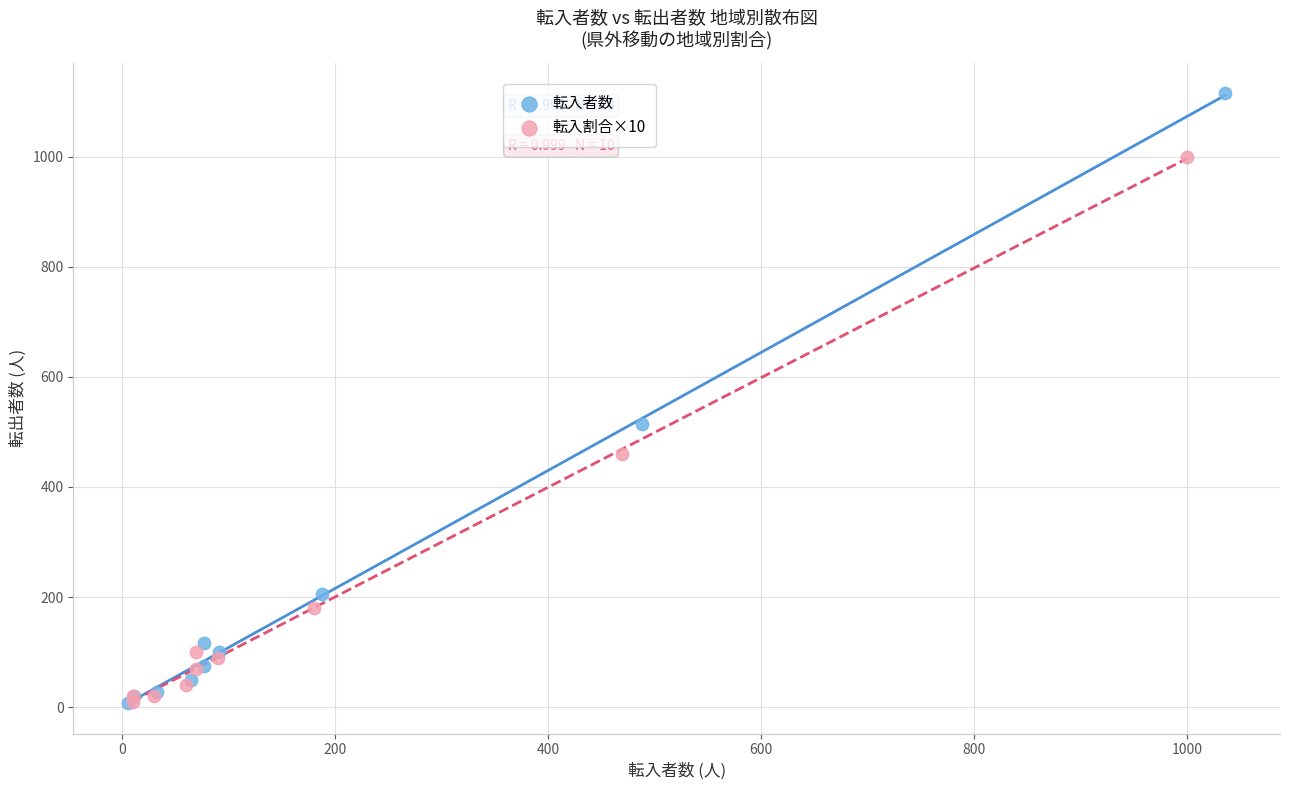

Which series reaches the maximum Y coordinate?

転入者数